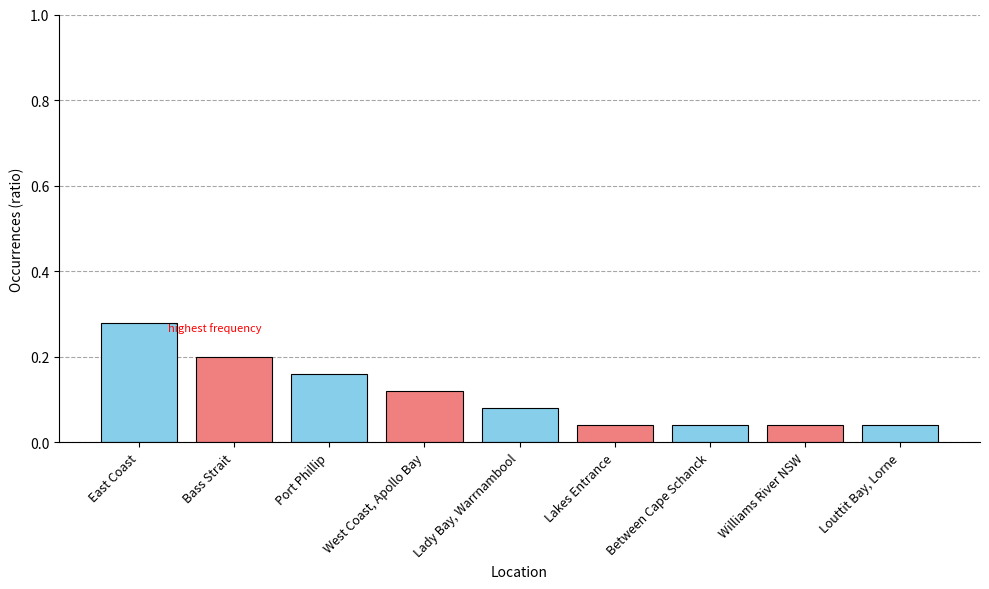

Count the values in the range 0 to 1.

9